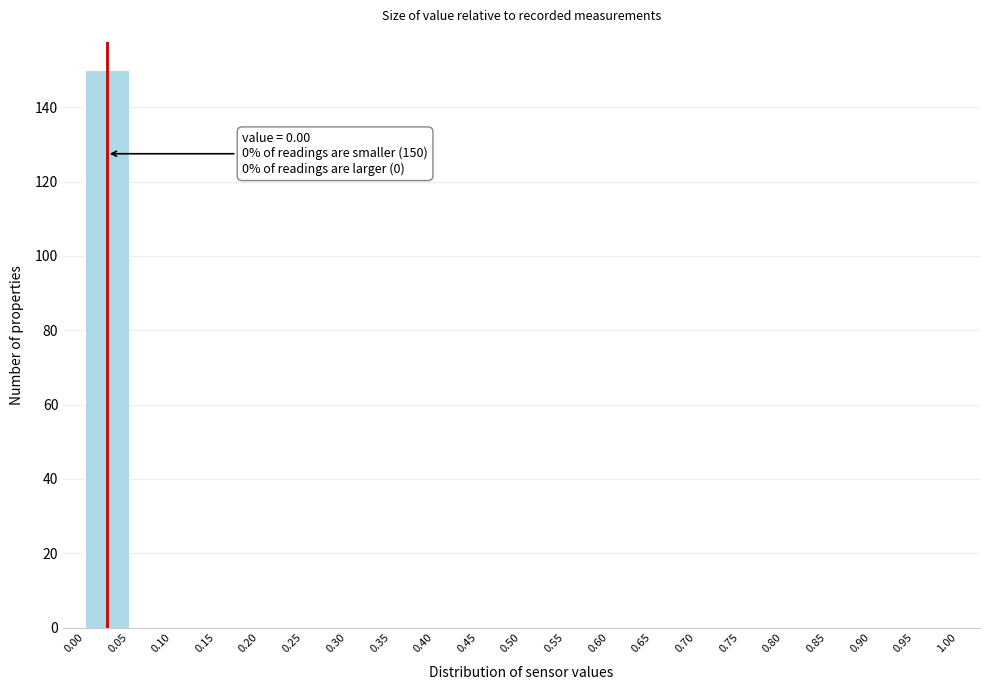

Which range on the x-axis has the tallest bar?

0.00 to 0.05